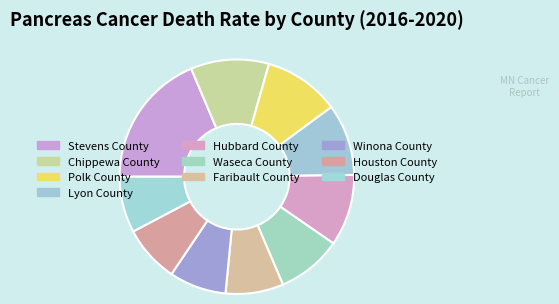

Rank the categories by value from highest to lowest.

Stevens County, Chippewa County, Polk County, Lyon County, Hubbard County, Waseca County, Faribault County, Winona County, Houston County, Douglas County